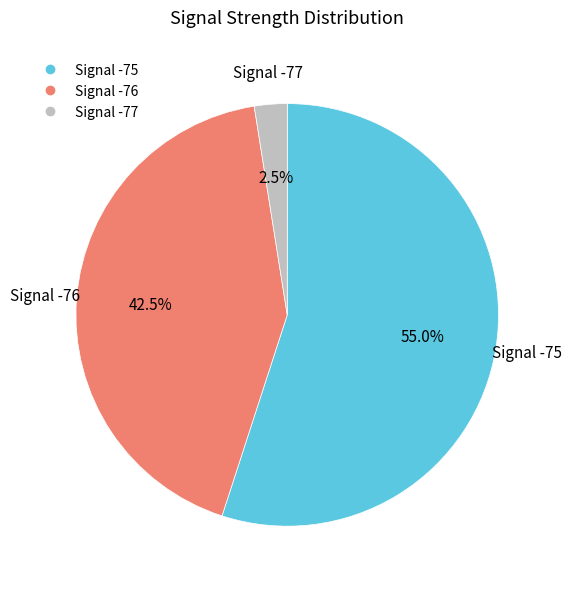

Does any single category account for the majority?

Yes